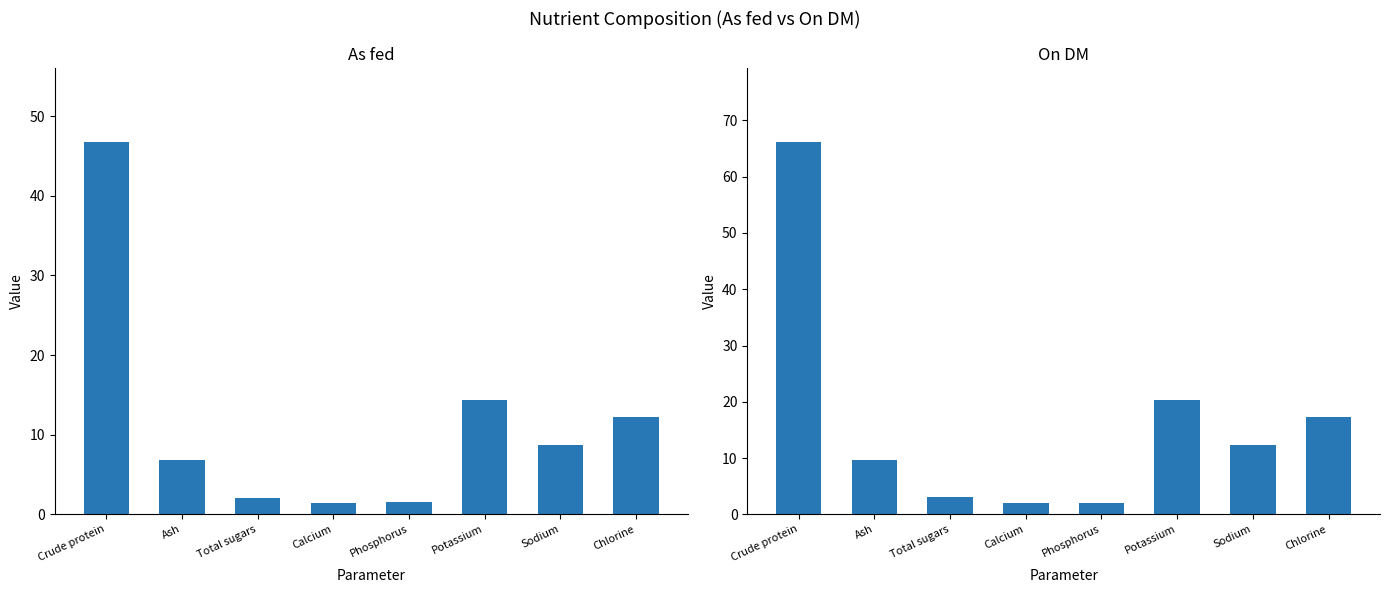

Which series changed the most between Crude protein and Chlorine?

On DM